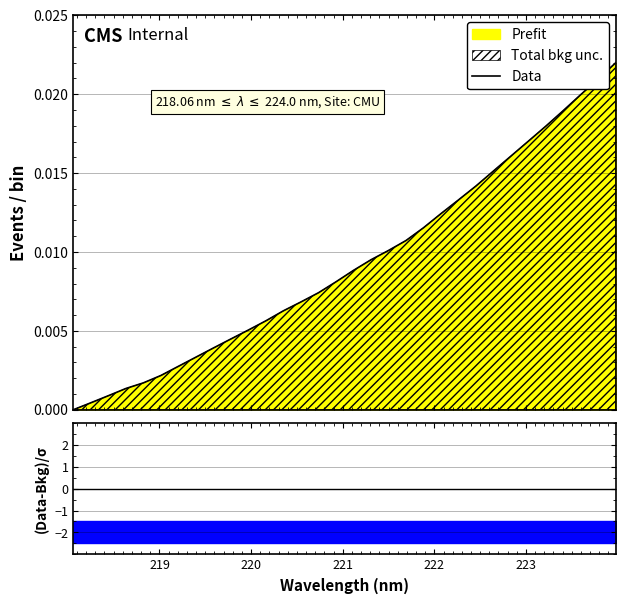

The value at 16 is 0.0. True or false?

False